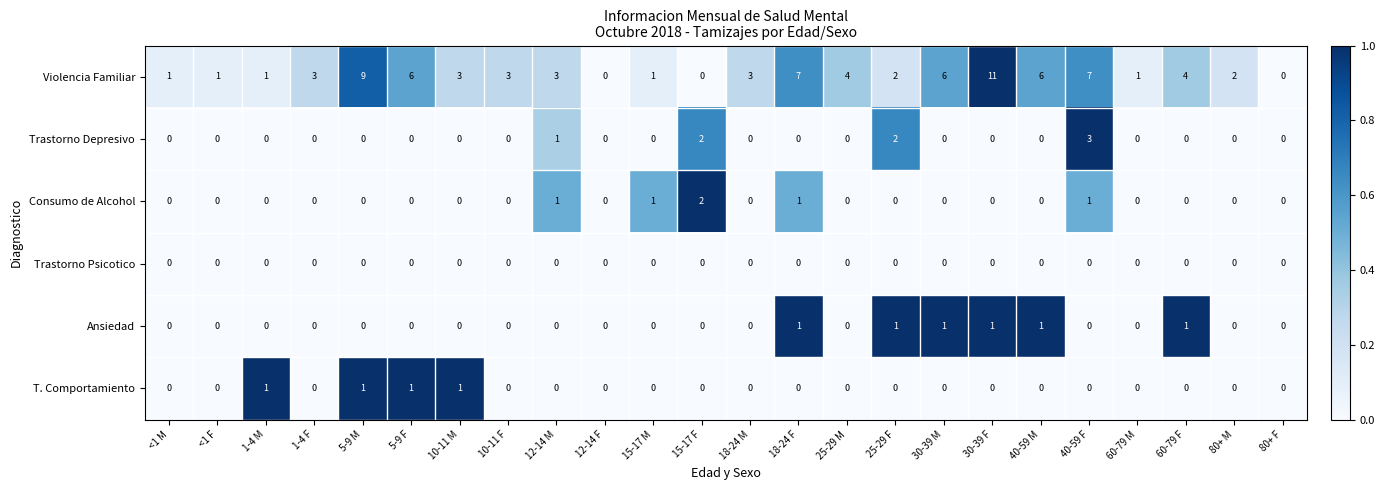

At which label does Violencia Familiar reach its peak?

30-39 F